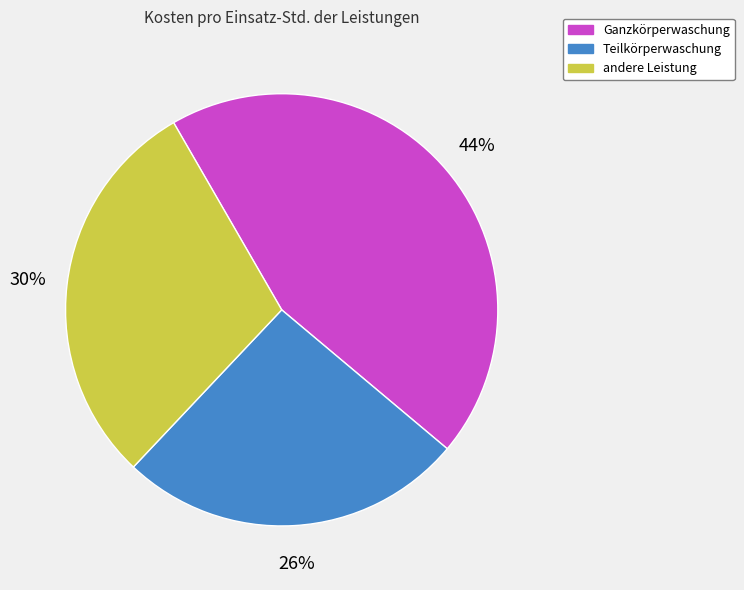

Combined, do Ganzkörperwaschung and andere Leistung account for over 50%?

Yes